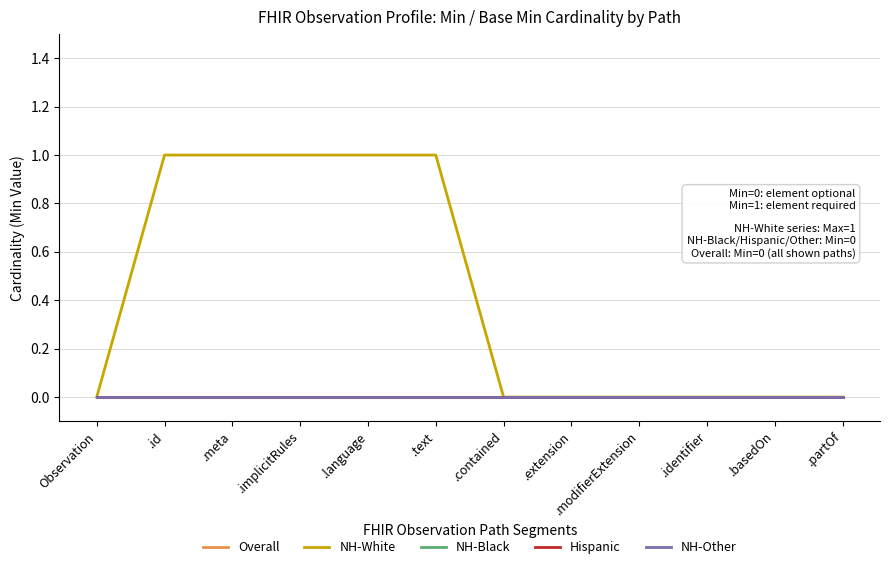

Rank the categories by NH-Other value from highest to lowest.

Observation, .id, .meta, .implicitRules, .language, .text, .contained, .extension, .modifierExtension, .identifier, .basedOn, .partOf